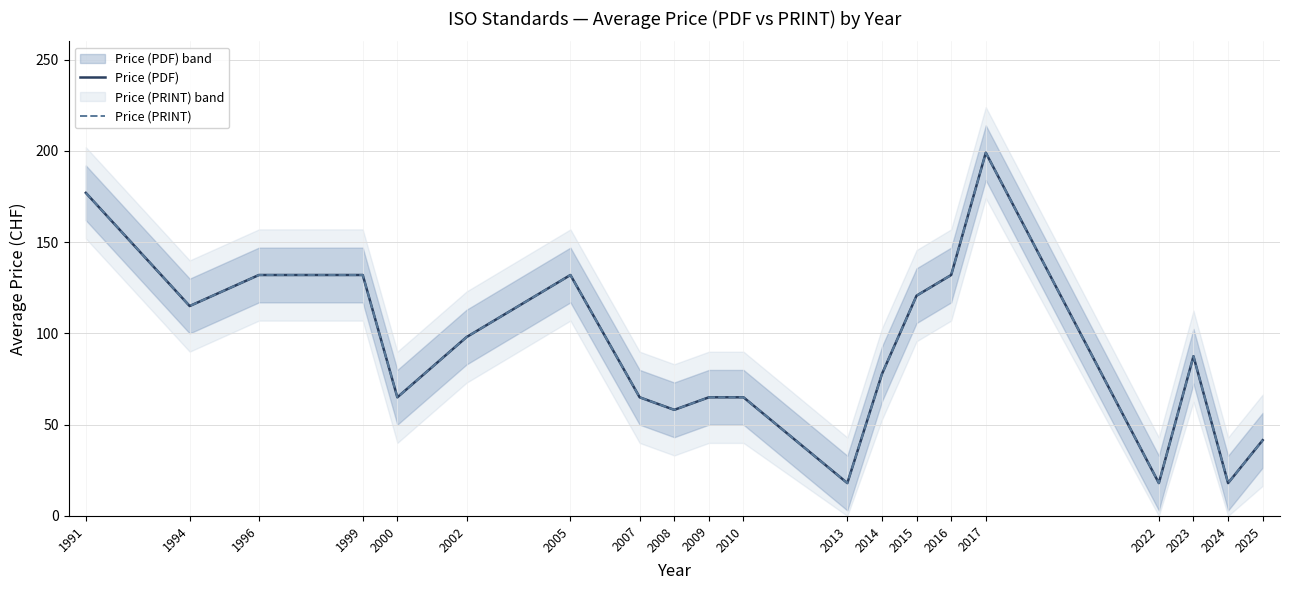

Between 2002 and 2009, which series saw the biggest shift?

Price (PDF)